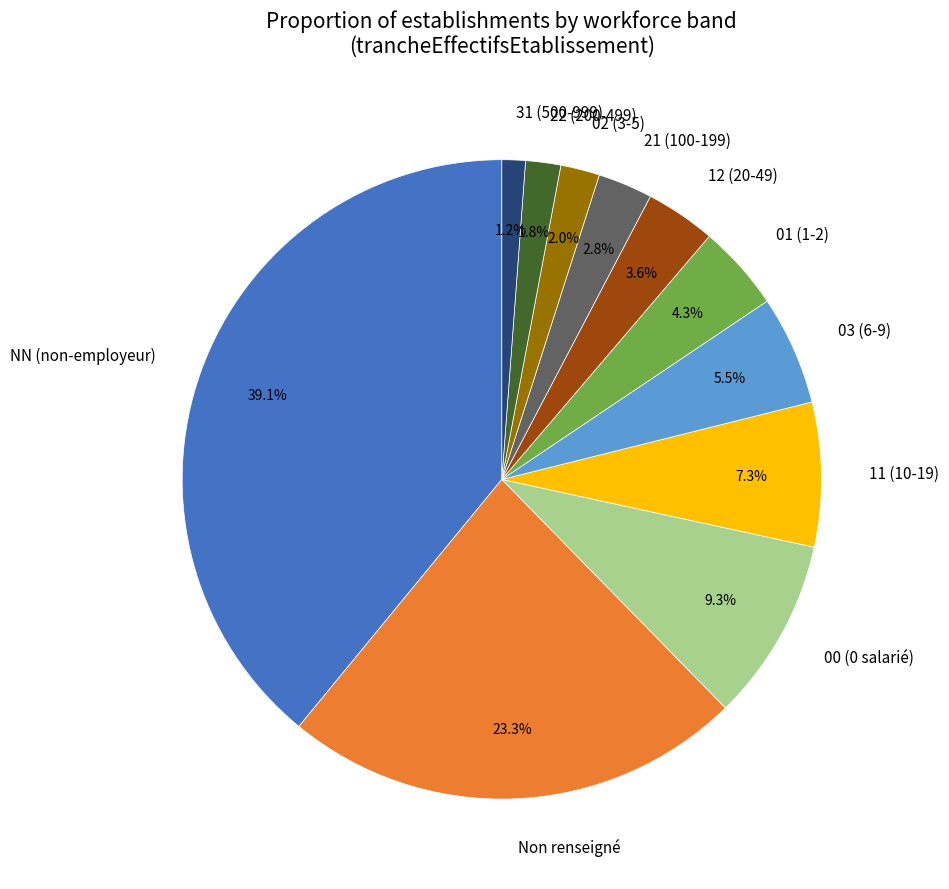

Combined, do Non renseigné and 31 (500-999) account for over 50%?

No